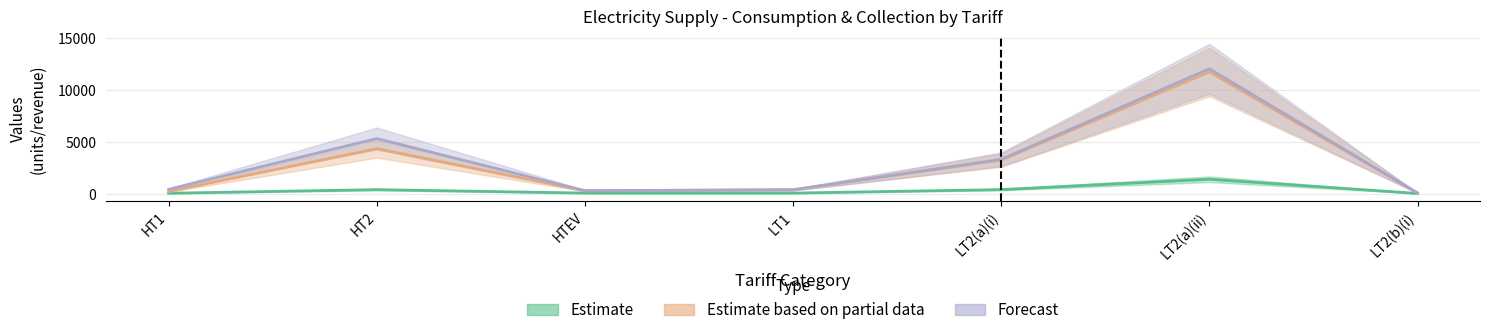

Where is the first local minimum for Estimate based on partial data?

HTEV